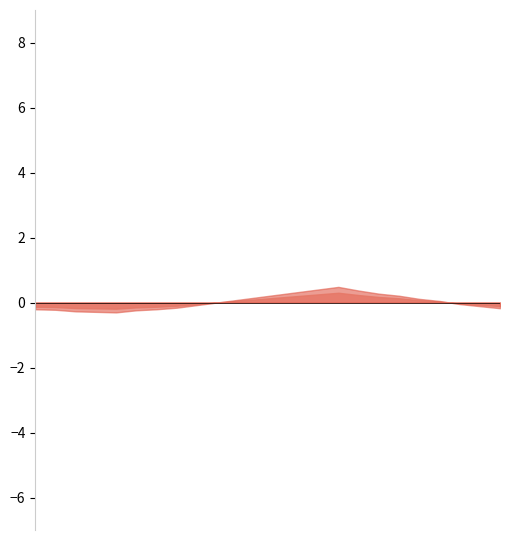

Which category has the lowest value in the power_centered series?

04:00